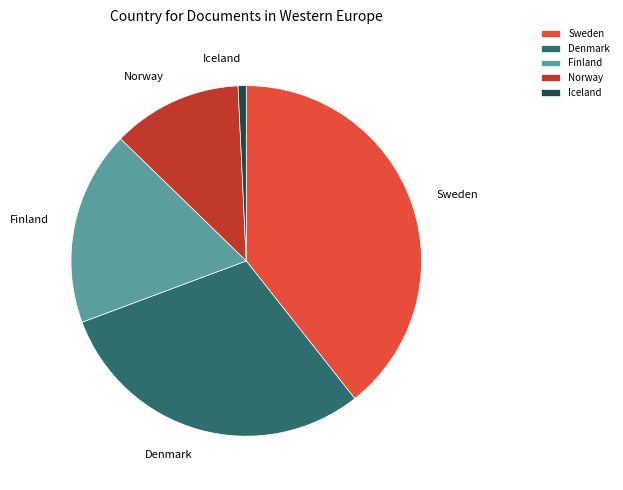

The Iceland slice represents 11% of the pie. True or false?

False